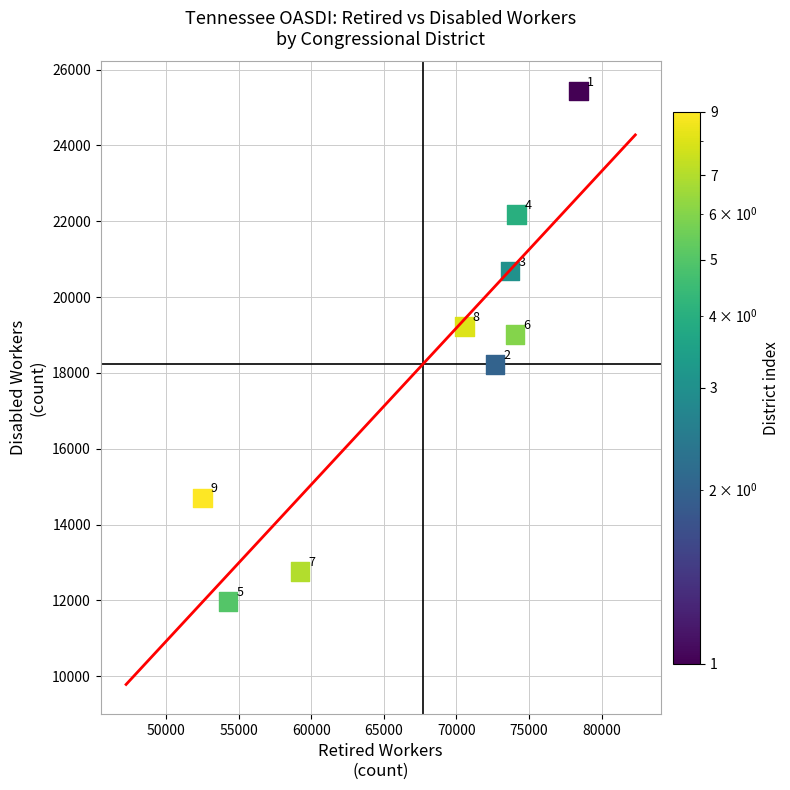

What Y value in the scatter plot is closest to 18701?

19017